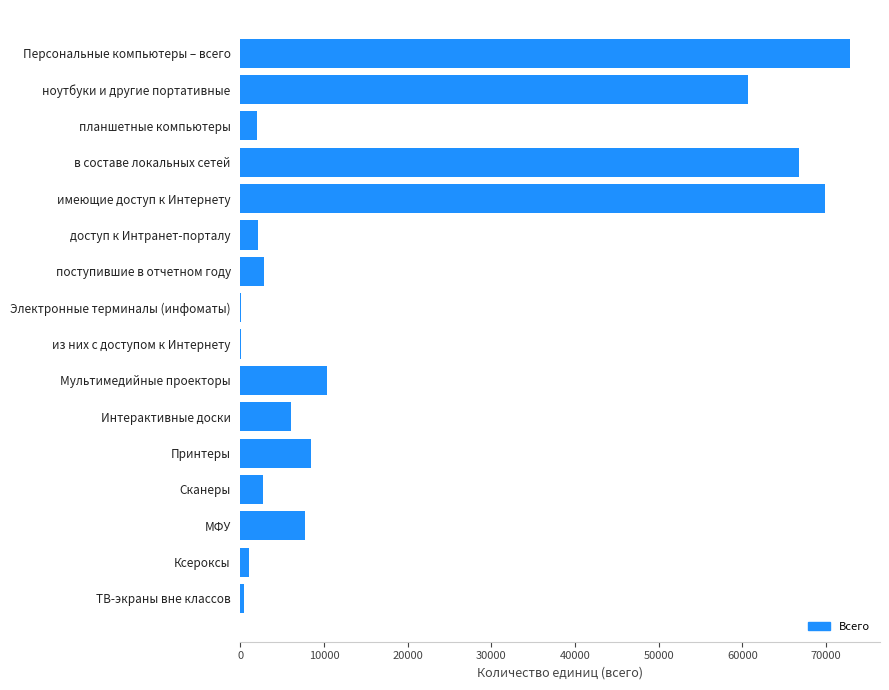

Is it true that the value at поступившие в отчетном году is 2805?

True